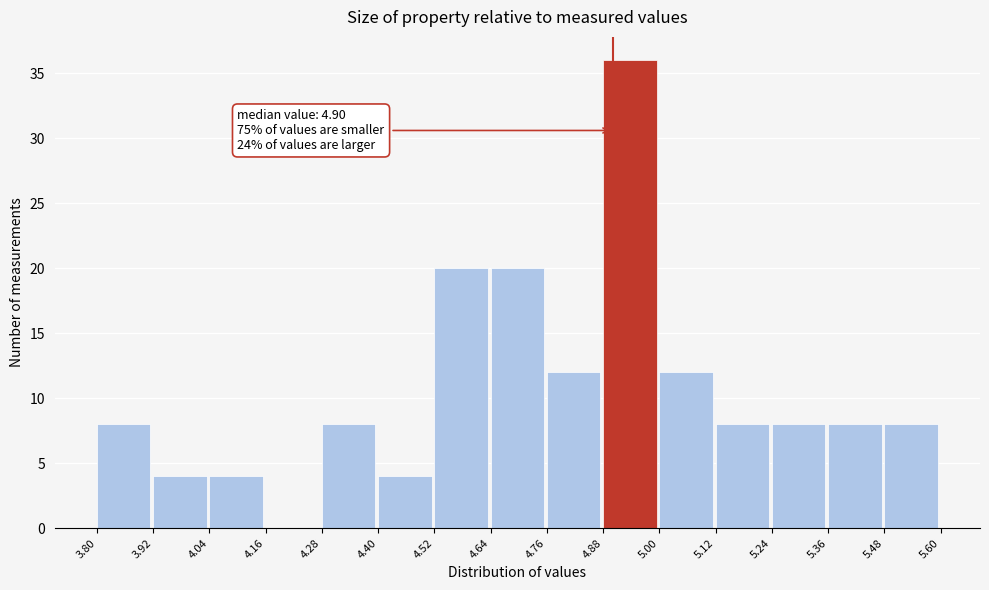

Which range on the x-axis has the tallest bar?

4.88 to 5.00